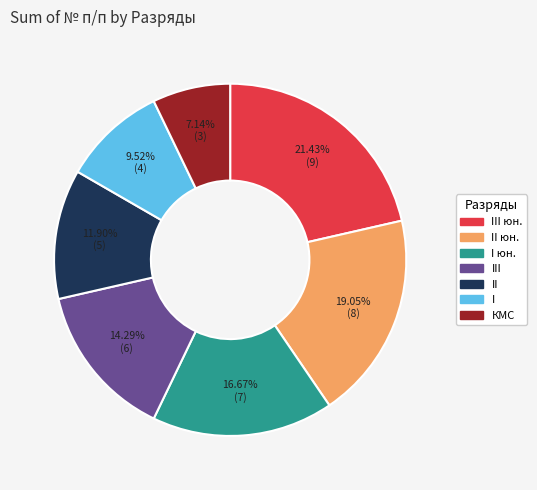

Is there any slice that represents more than half of the pie?

No